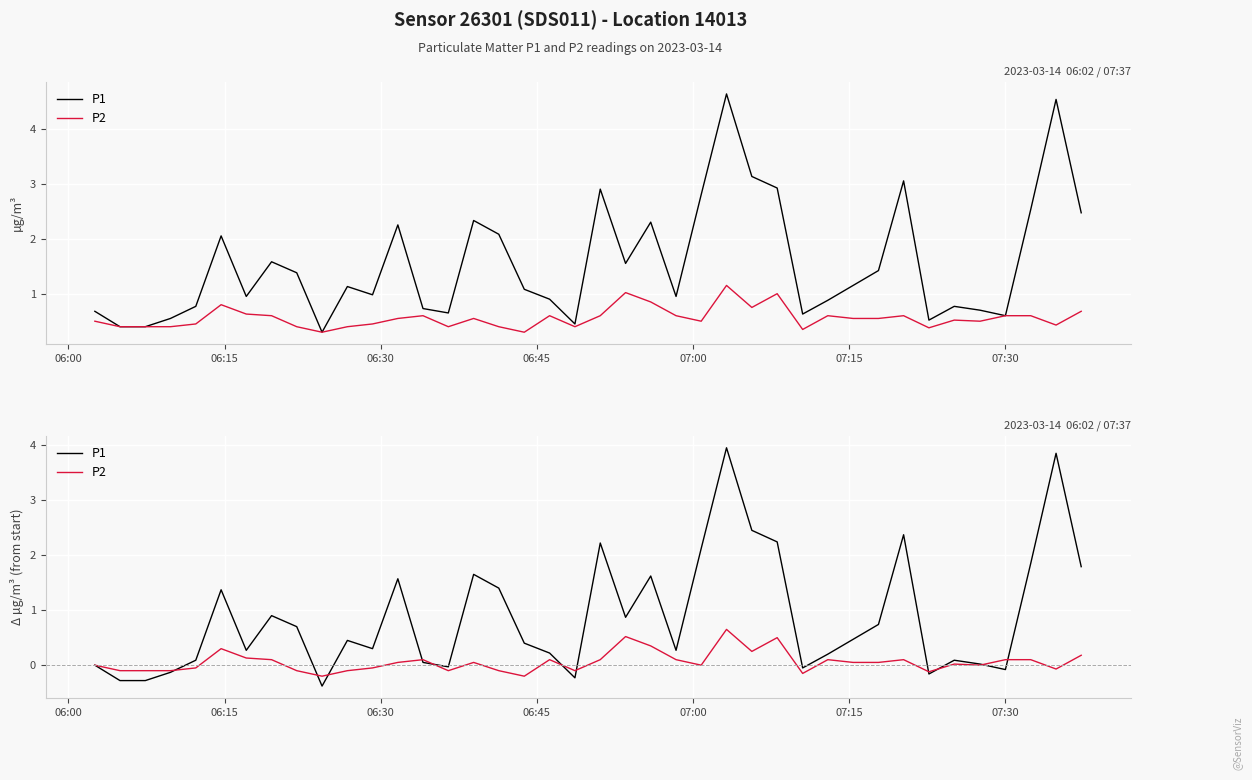

How many categories are shown in the chart?

40